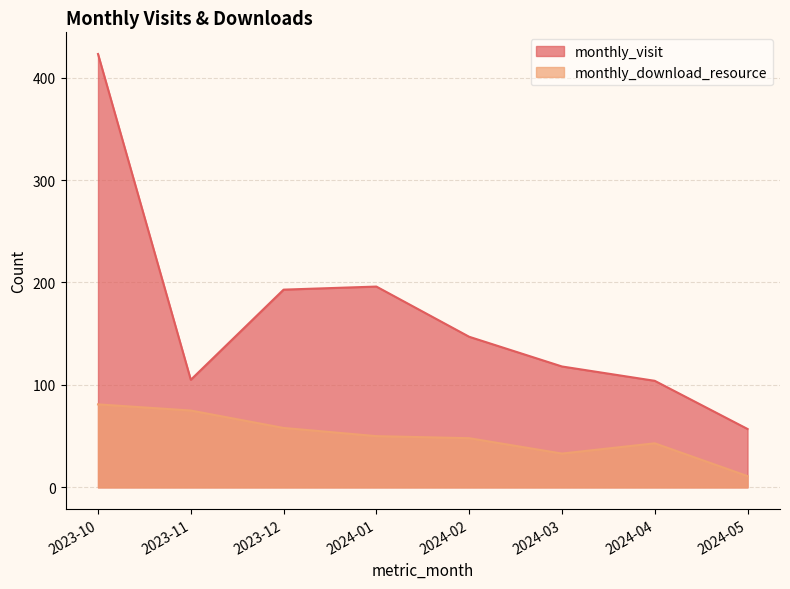

Which series has the widest spread of values?

monthly_visit